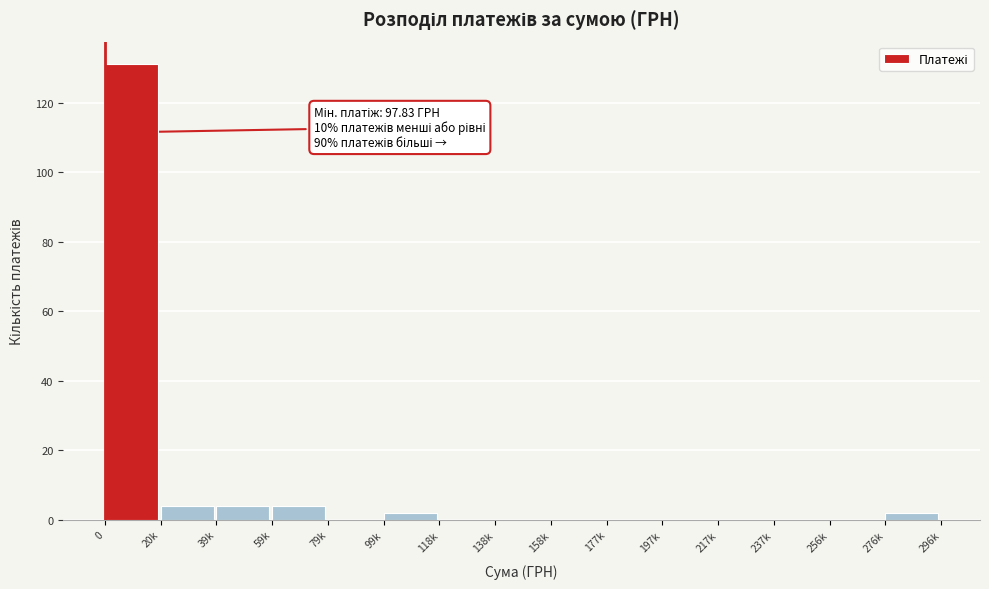

Reading right to left, what are all the values shown in this chart?

276k=2	256k=0	237k=0	217k=0	197k=0	177k=0	158k=0	138k=0	118k=0	99k=2	79k=0	59k=4	39k=4	20k=4	0=131